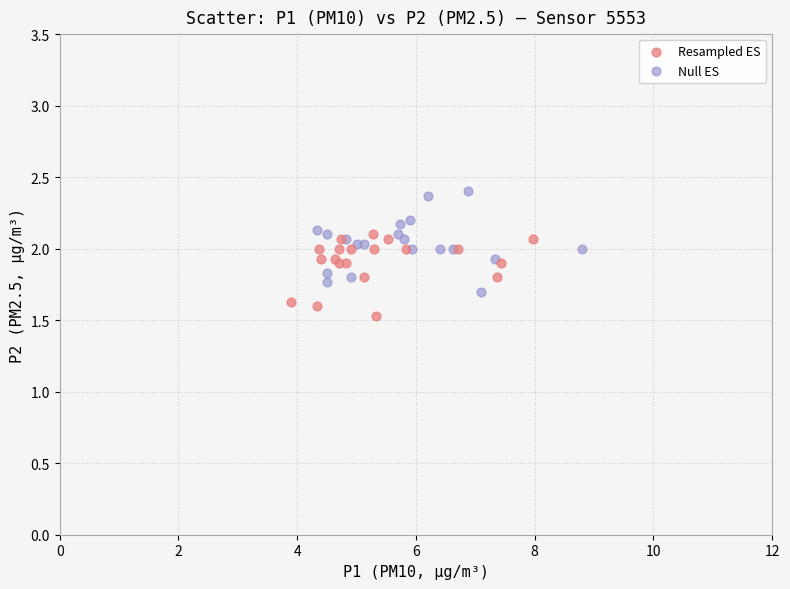

Which series reaches the minimum Y coordinate?

Resampled ES